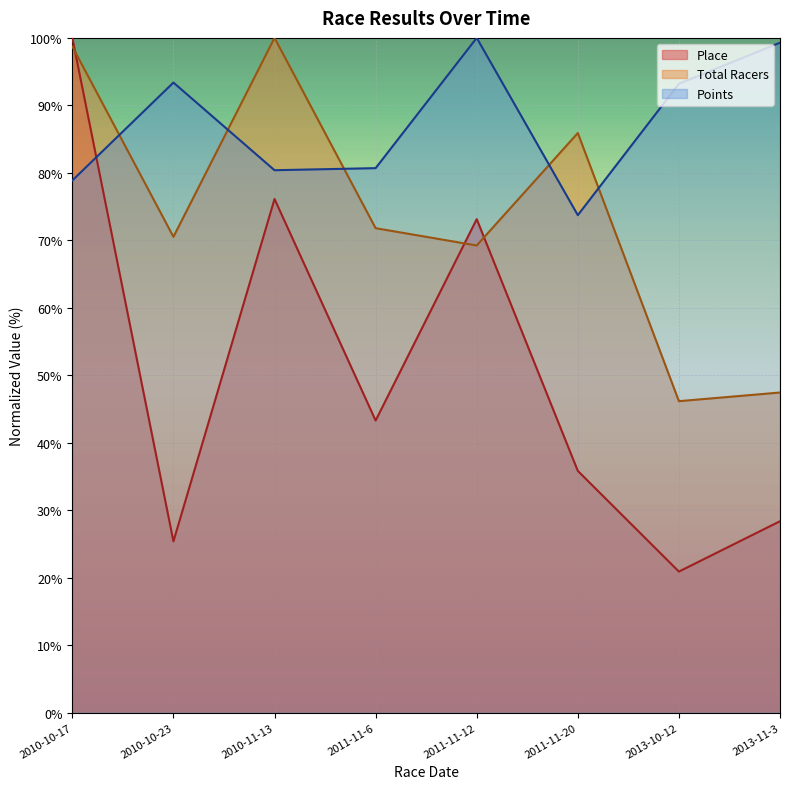

What is the total value across all series at 2011-11-6?

195.8